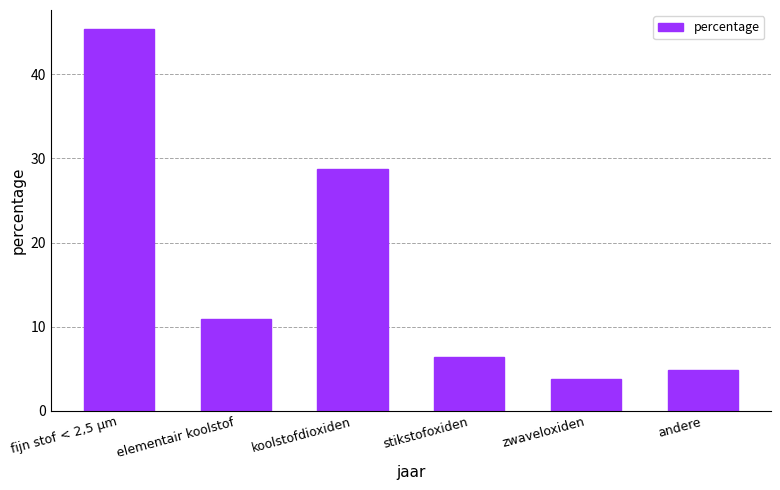

What position from the right is koolstofdioxiden?

4